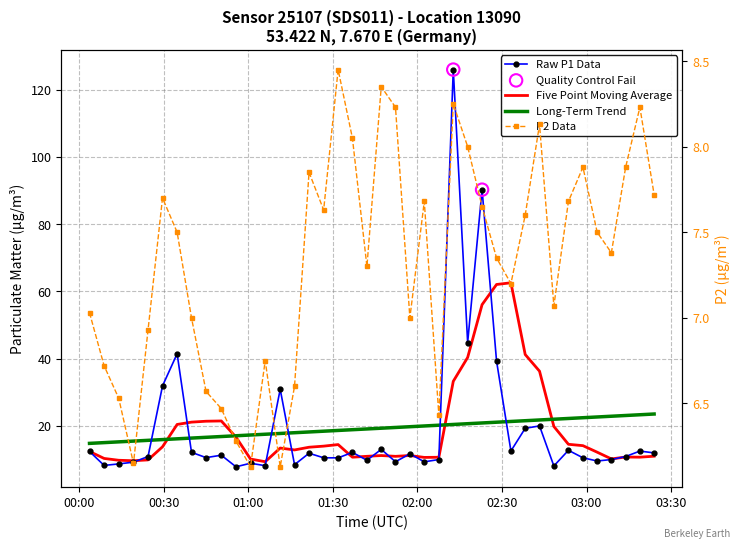

Which series contains the highest Y value?

P1